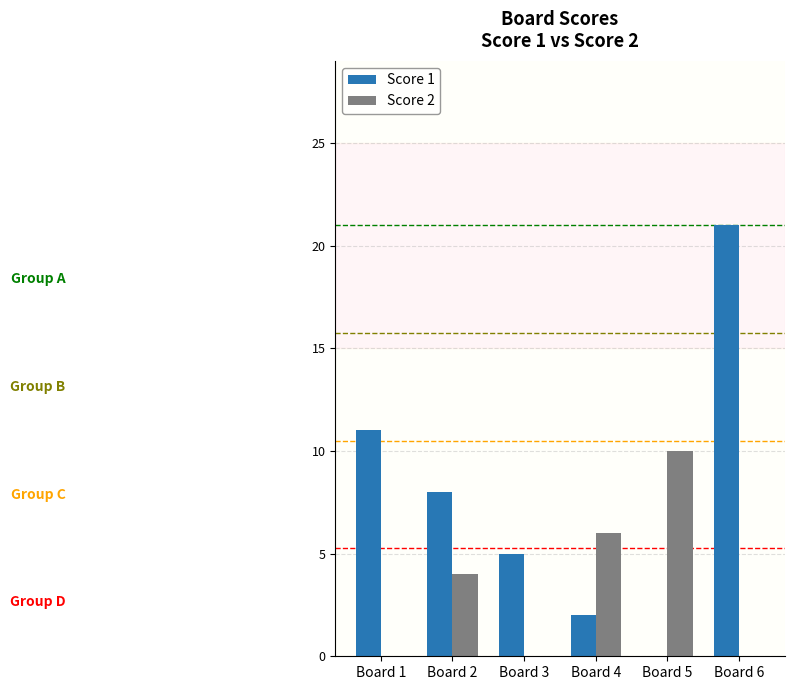

How many positive values does the Score 1 series have?

5